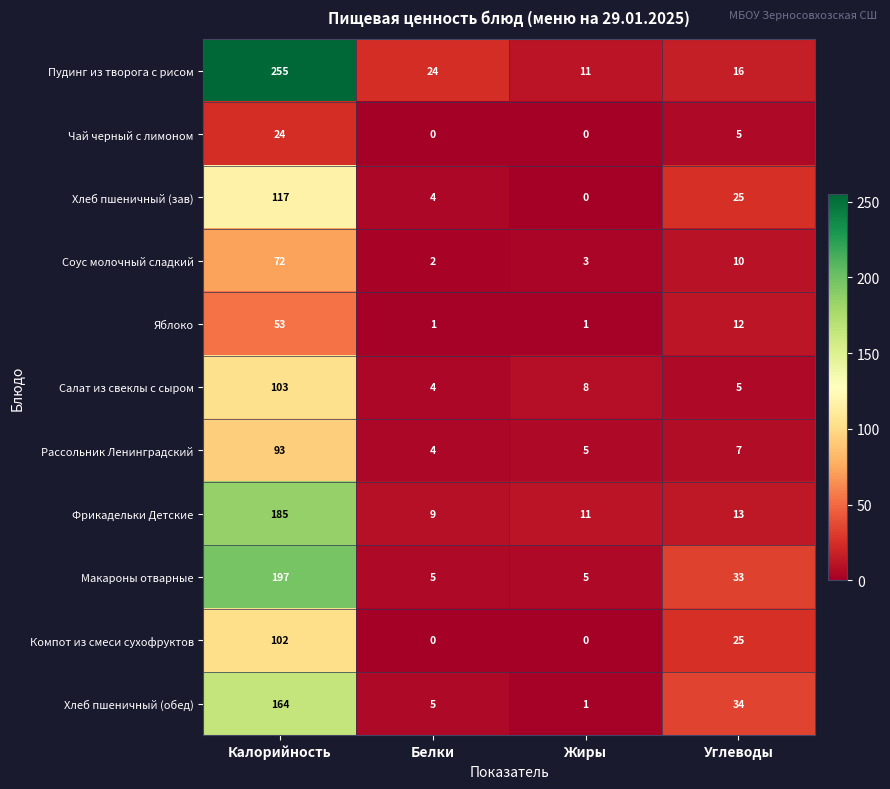

At which category is the sum across all series the highest?

Калорийность